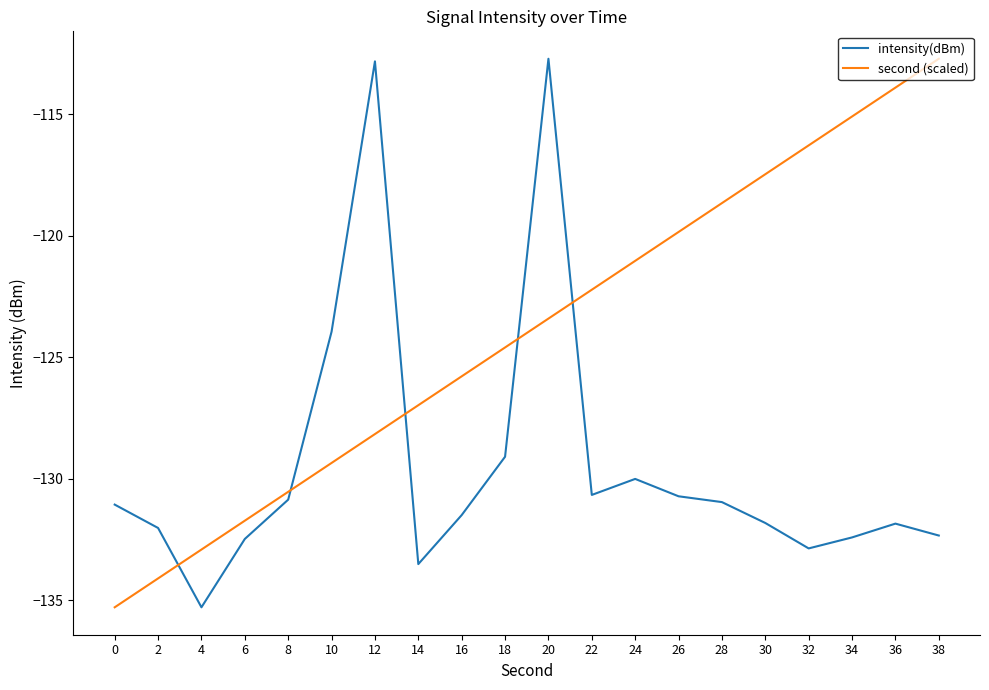

What is the difference between the maximum and minimum values in the second (scaled) series?

22.6